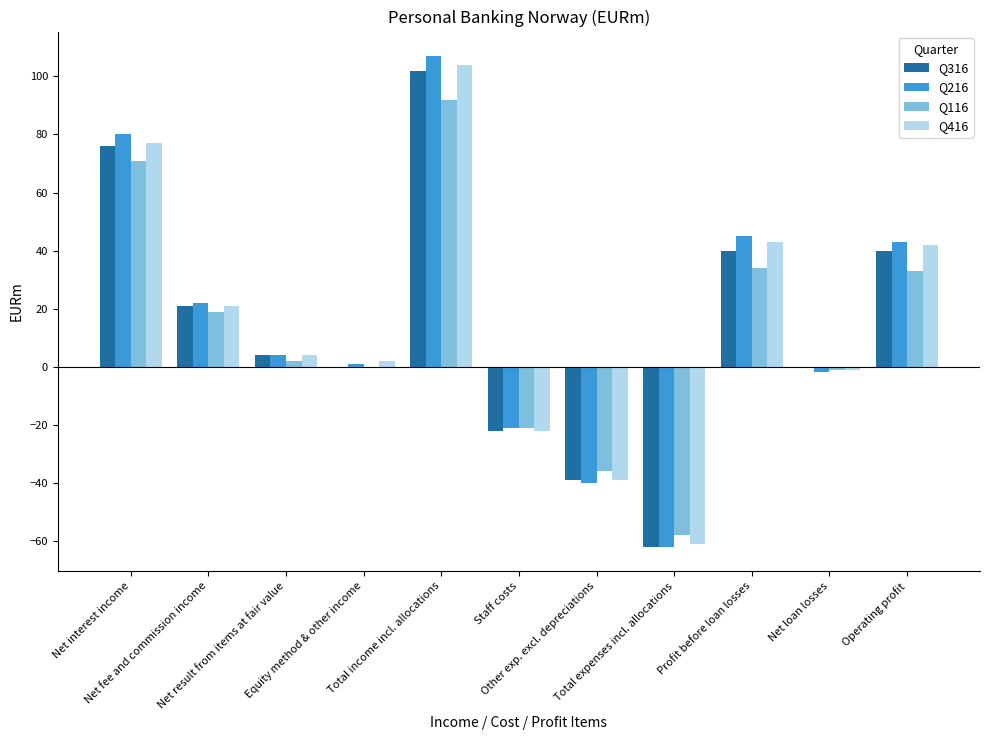

What is the sum of all Q116 values?

135